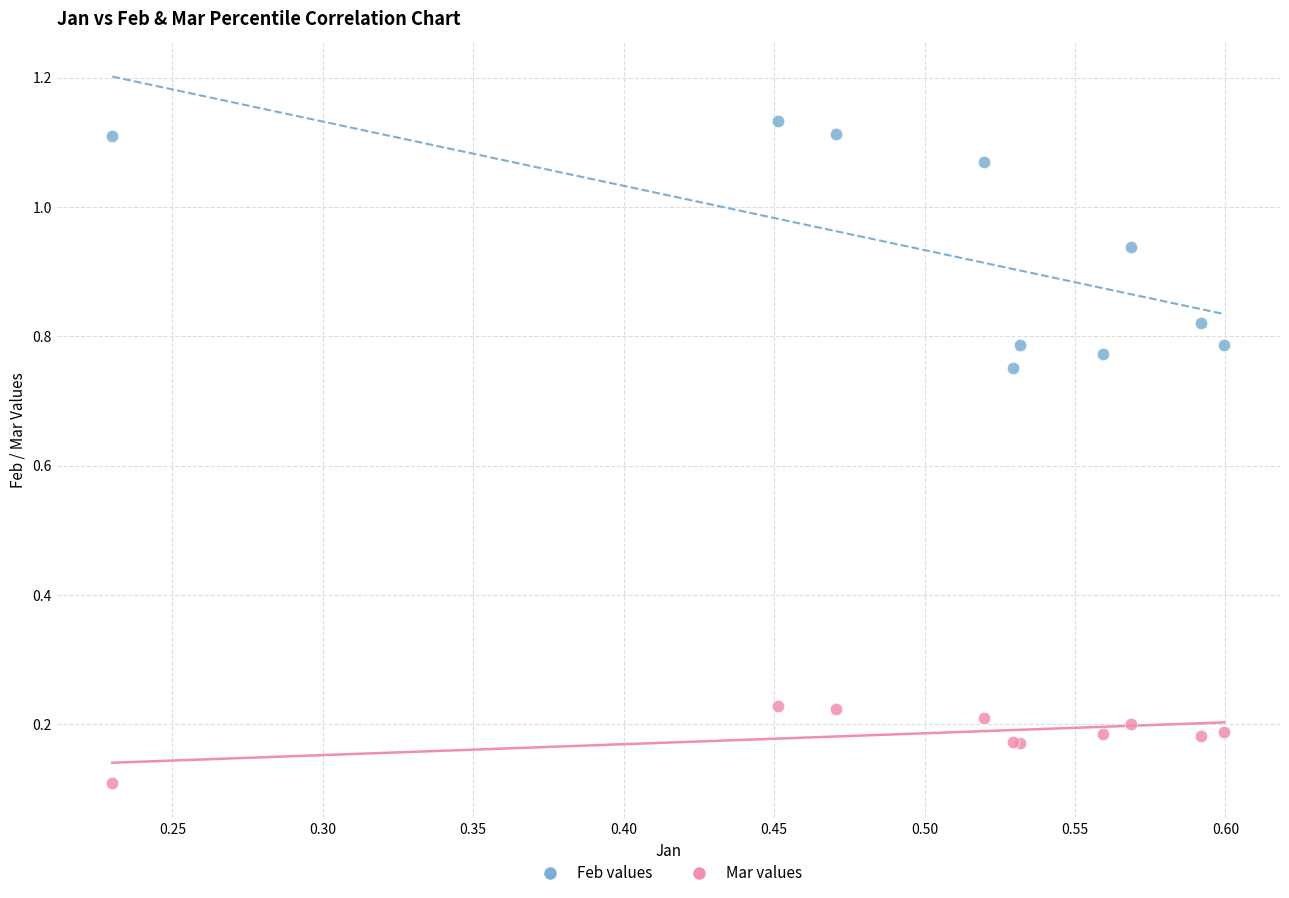

Which series reaches the minimum Y coordinate?

Mar values